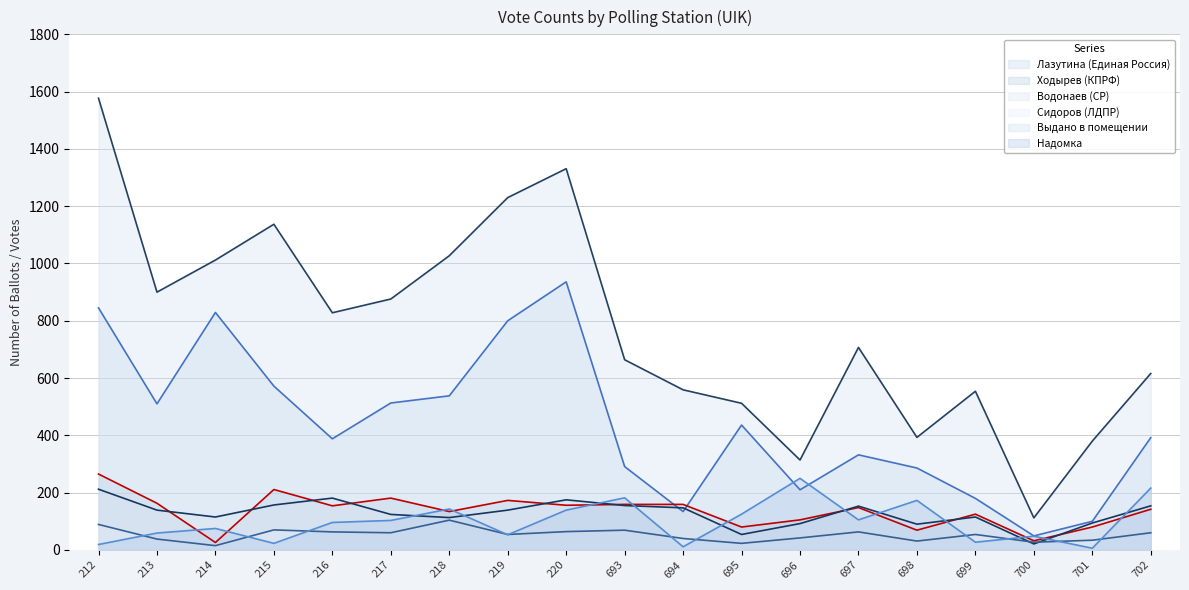

Reading right to left, list all the values displayed in this chart.

Лазутина (Единая Россия): 702=392	701=100	700=49	699=180	698=286	697=332	696=210	695=436	694=134	693=291	220=936	219=800	218=538	217=513	216=388	215=572	214=829	213=510	212=845
Ходырев (КПРФ): 702=142	701=80	700=32	699=125	698=69	697=148	696=105	695=80	694=159	693=159	220=156	219=173	218=134	217=181	216=154	215=211	214=26	213=163	212=265
Водонаев (СР): 702=154	701=94	700=21	699=115	698=90	697=153	696=92	695=54	694=147	693=155	220=175	219=139	218=113	217=124	216=181	215=157	214=115	213=139	212=212
Сидоров (ЛДПР): 702=60	701=34	700=27	699=54	698=31	697=63	696=42	695=23	694=40	693=69	220=64	219=54	218=104	217=60	216=63	215=70	214=15	213=38	212=89
Выдано в помещении: 702=616	701=380	700=112	699=554	698=393	697=707	696=314	695=512	694=559	693=664	220=1331	219=1230	218=1027	217=876	216=828	215=1137	214=1012	213=900	212=1577
Надомка: 702=216	701=6	700=48	699=27	698=173	697=105	696=250	695=125	694=11	693=182	220=139	219=53	218=143	217=103	216=96	215=23	214=75	213=59	212=19